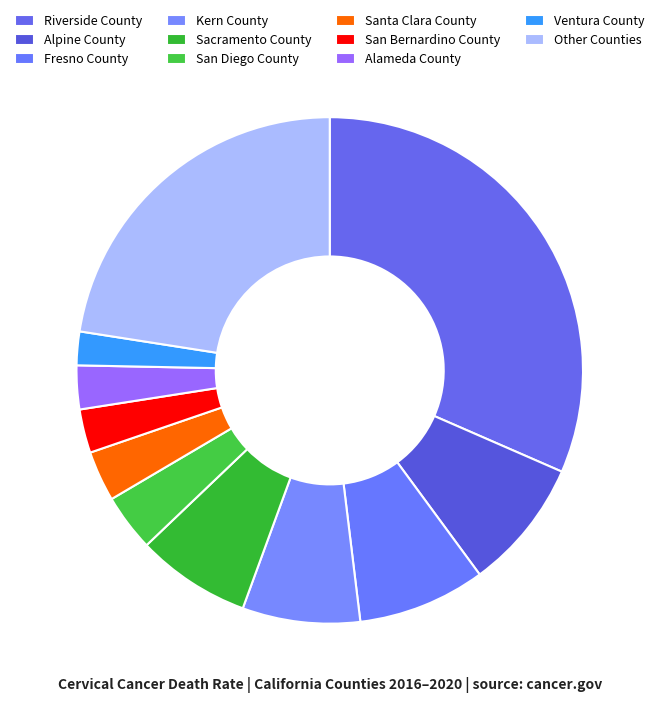

How many segments does this pie chart have?

11